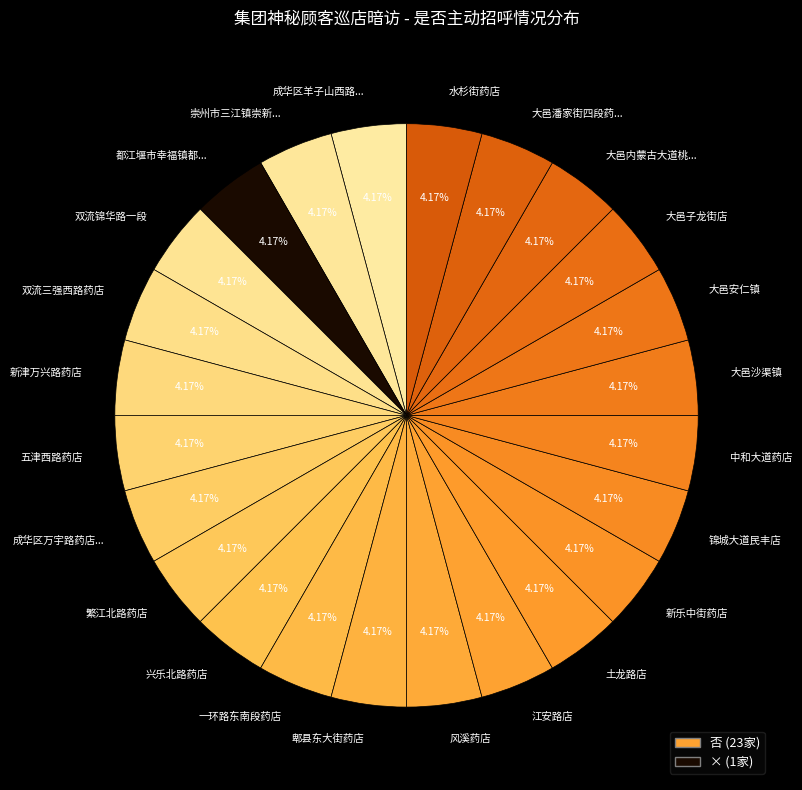

To the nearest percent, what is the average slice percentage?

4%